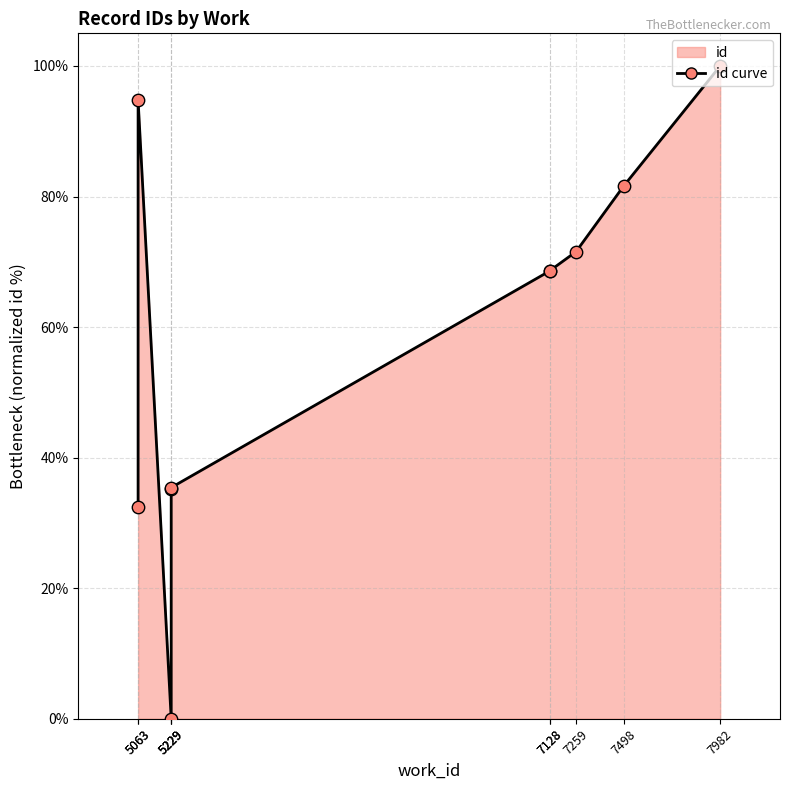

What is the change in value from 5229 to 5229?

+35.2